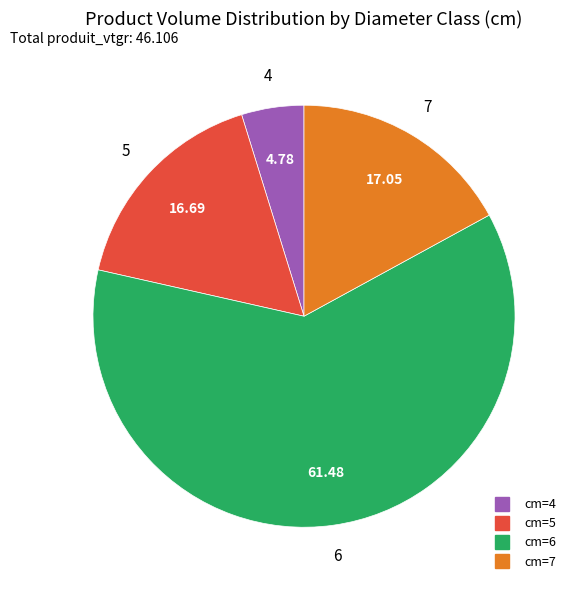

Does any single category account for the majority?

Yes